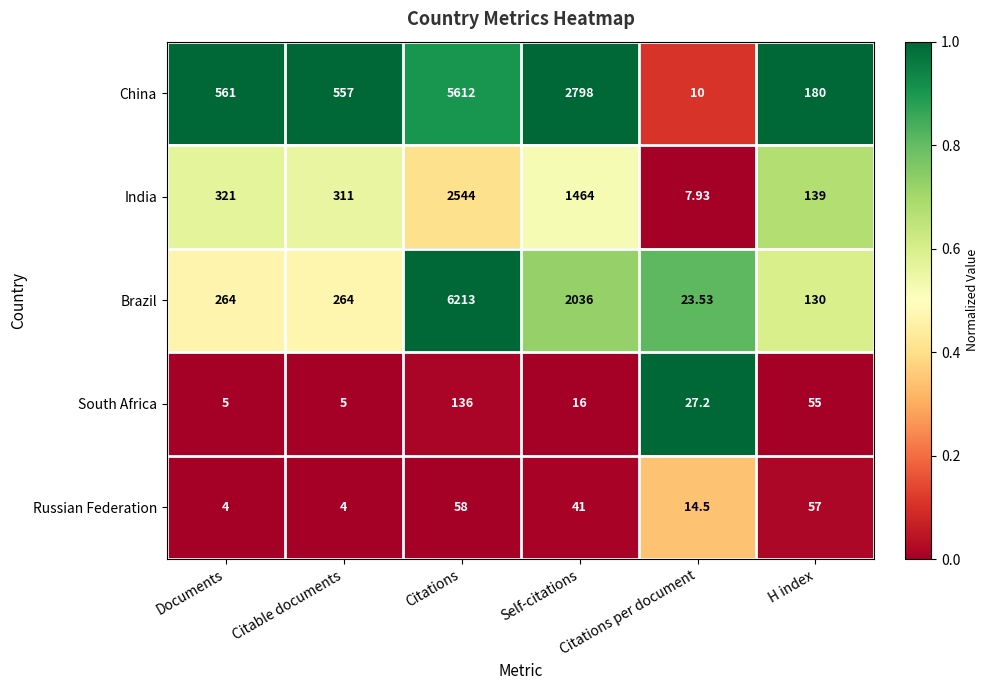

Which series changed the most between Documents and Citable documents?

India